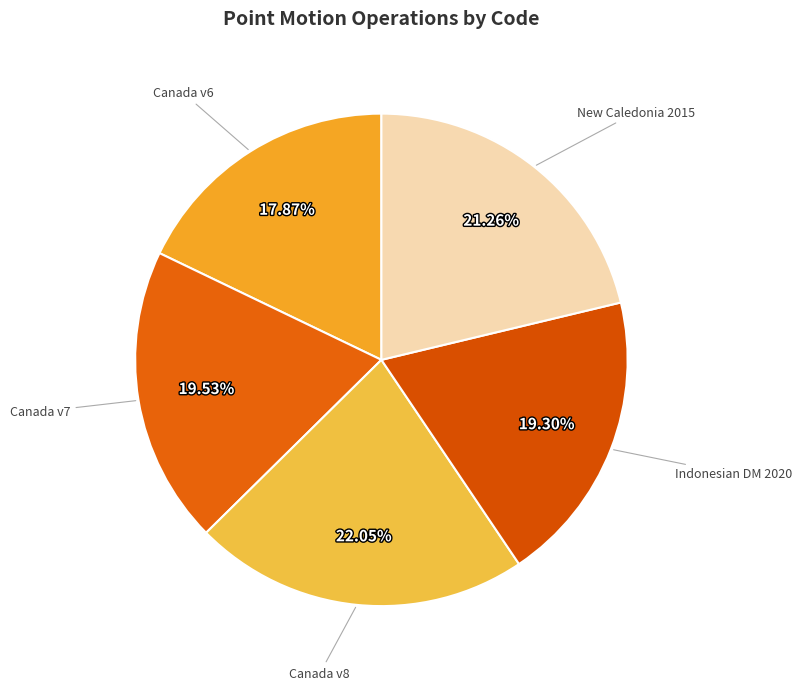

Do Indonesian DM 2020 and Canada v6 together represent more than half of the pie?

No